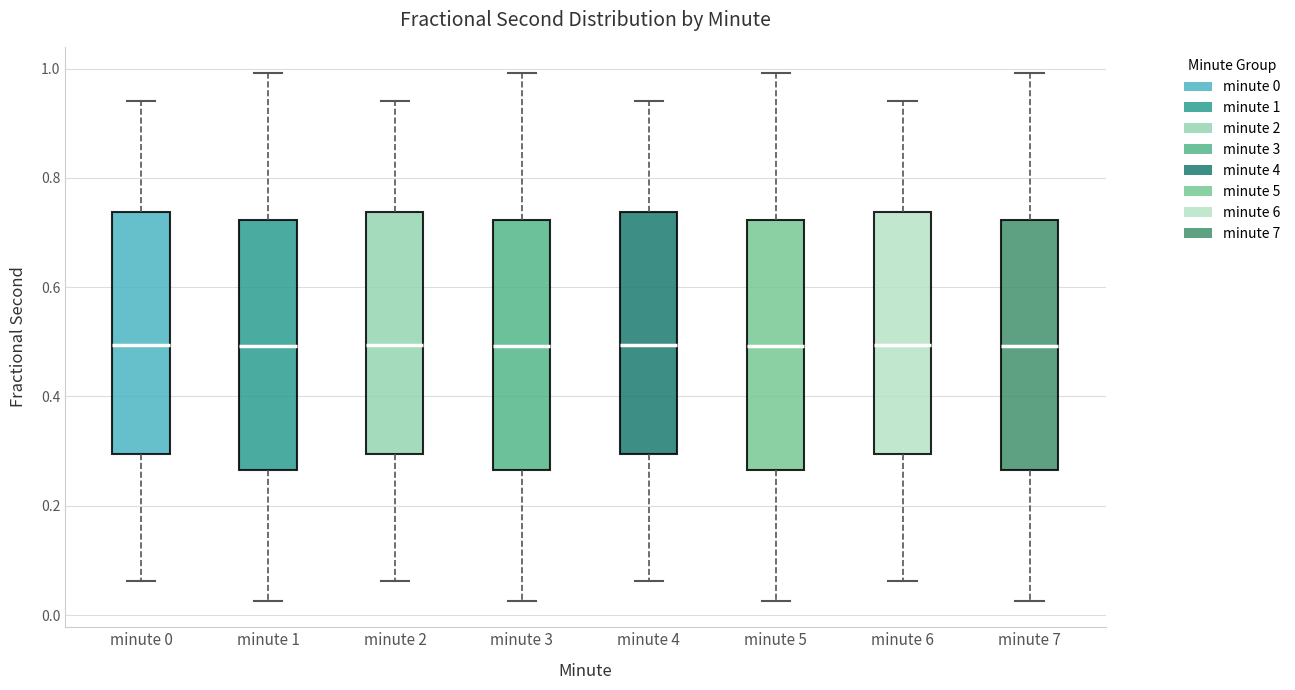

Where is the lower edge of the box for minute 1 on the y-axis? The values are not printed on the chart, so give them approximately, as read against the axis.

0.26